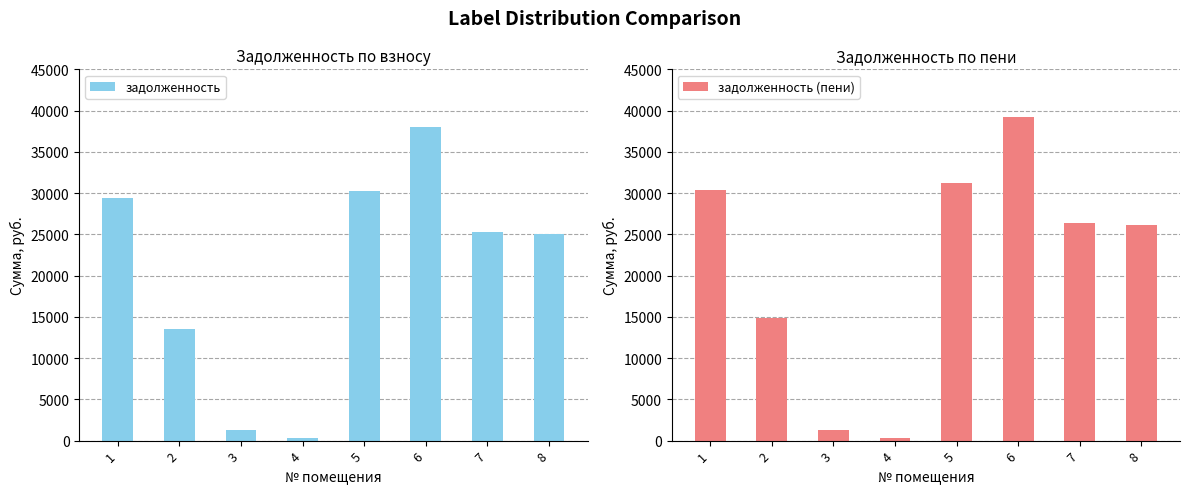

Which series has the largest range (max minus min)?

задолженность (пени)